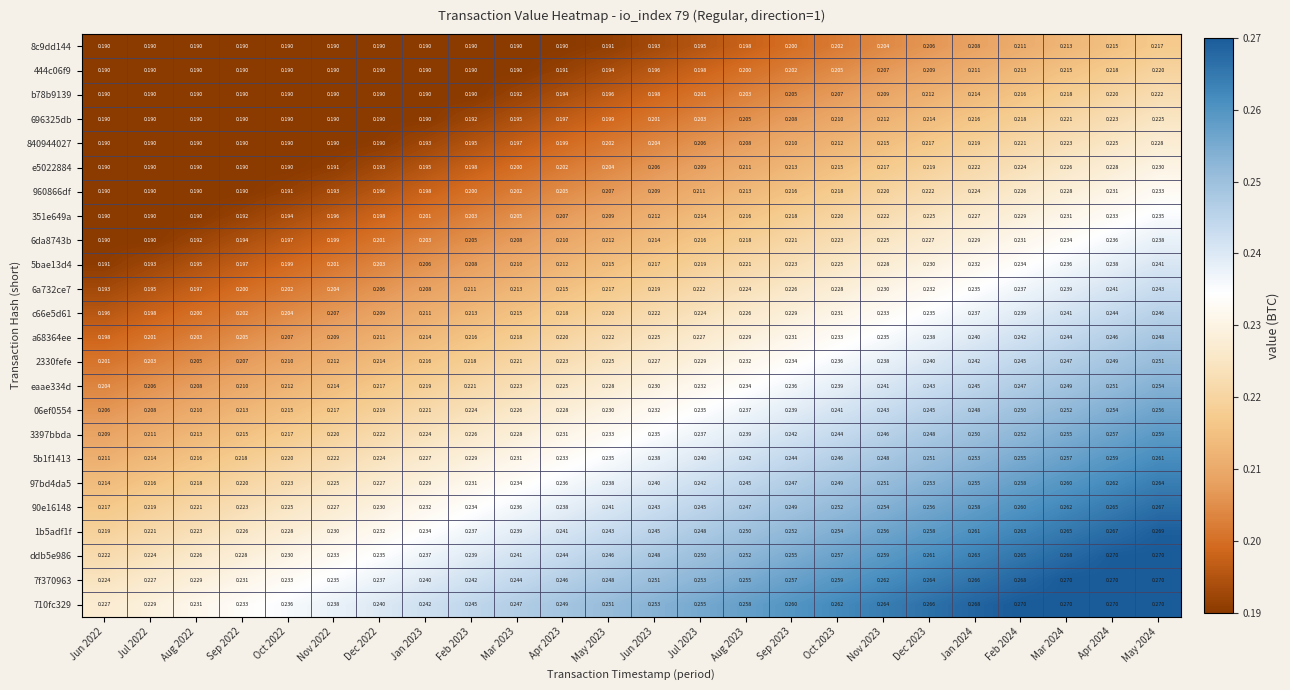

Is the value of b78b9139 at Feb 2024 greater than the value of 1b5adf1f at Aug 2023?

No